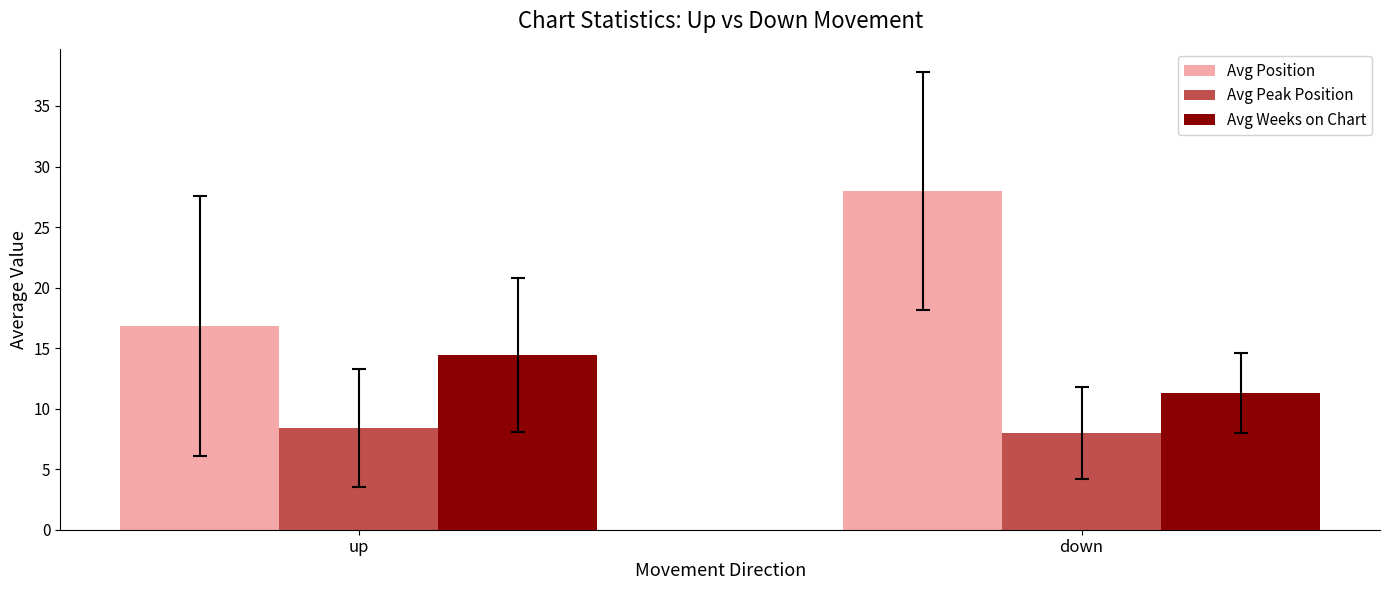

What is the difference between the highest and lowest values at up?

8.5